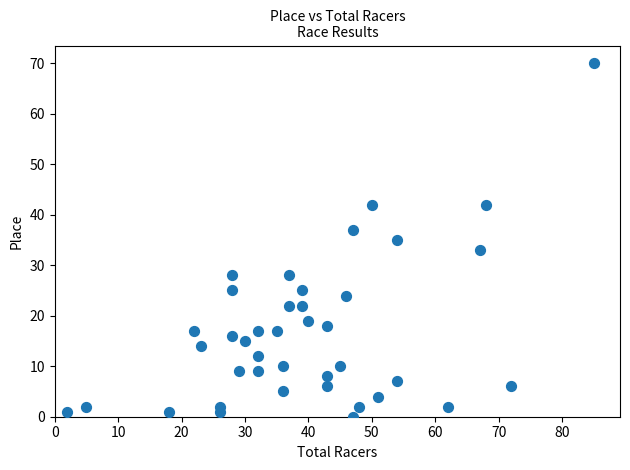

What is the range of Y values (max minus min)?

70